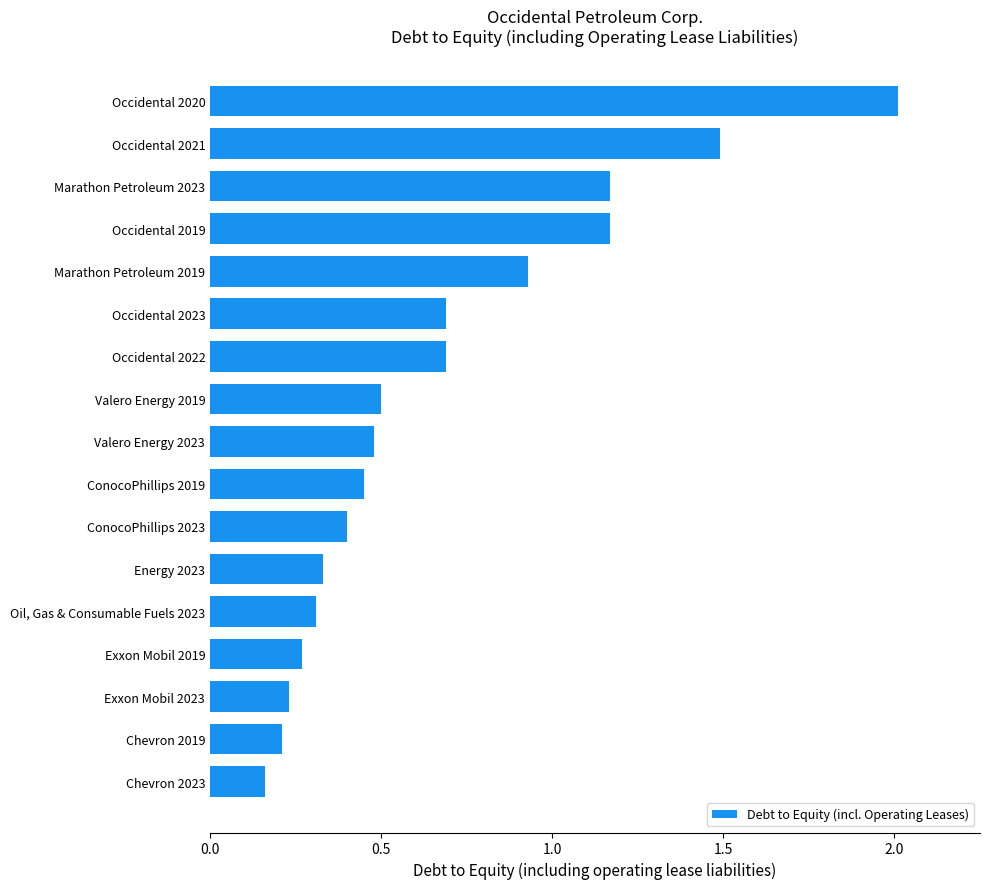

True or false: the data shows 0.7 at ConocoPhillips 2019.

False